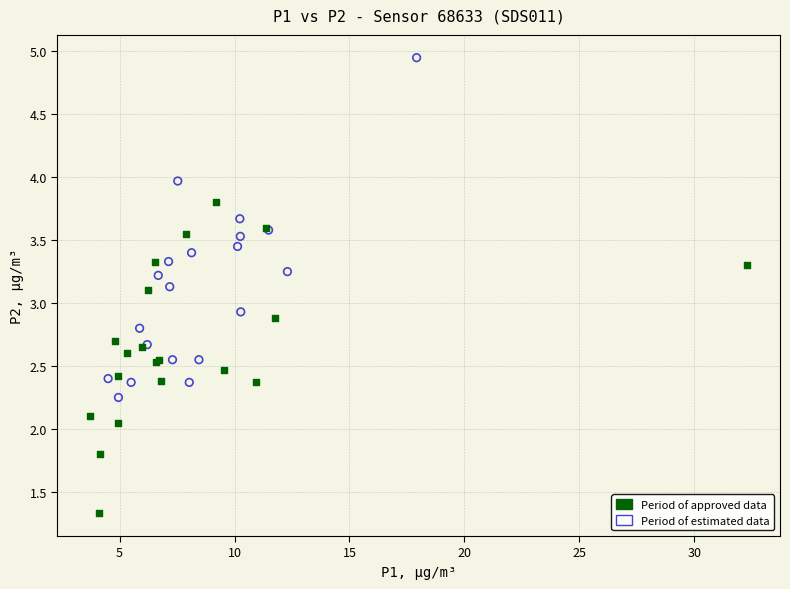

Which series contains the highest Y value?

Period of estimated data